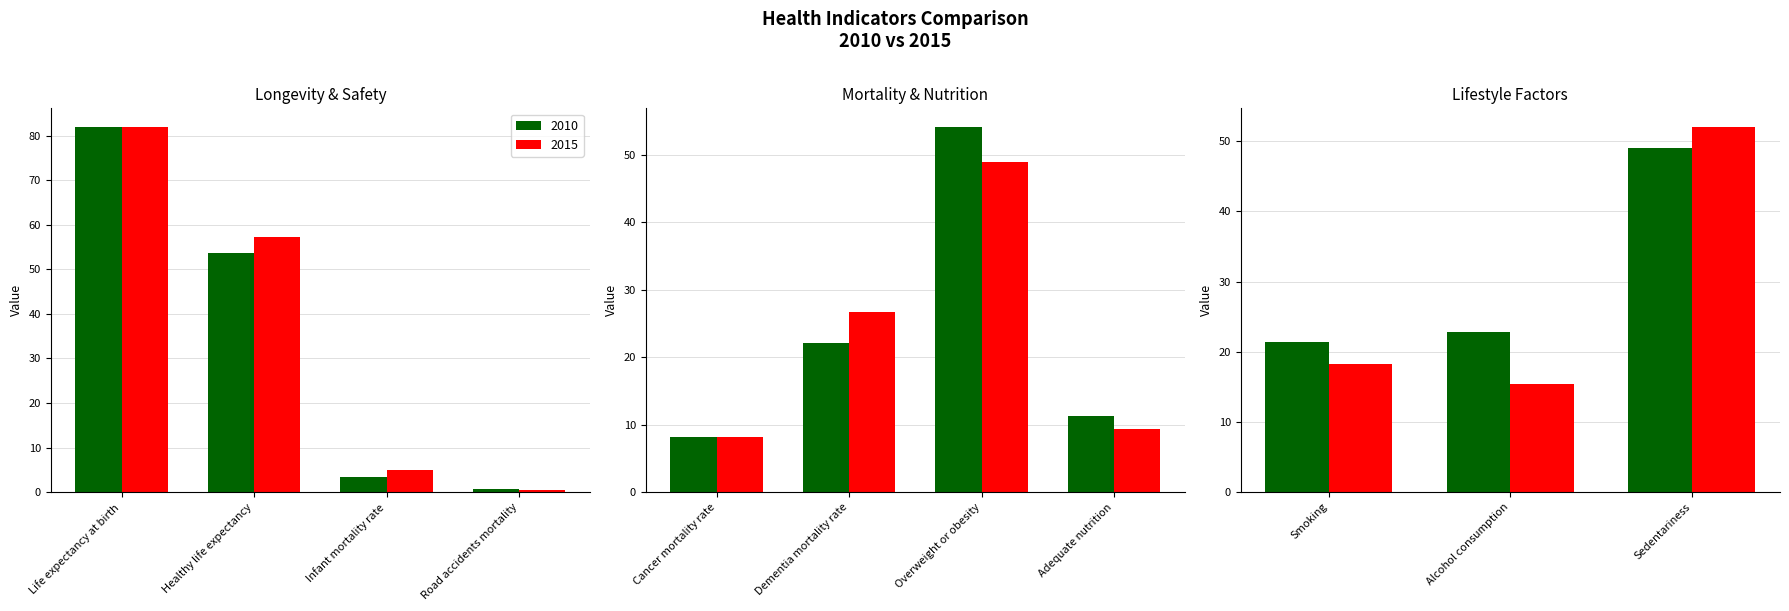

List the series in order of their overall mean, lowest first.

2015, 2010